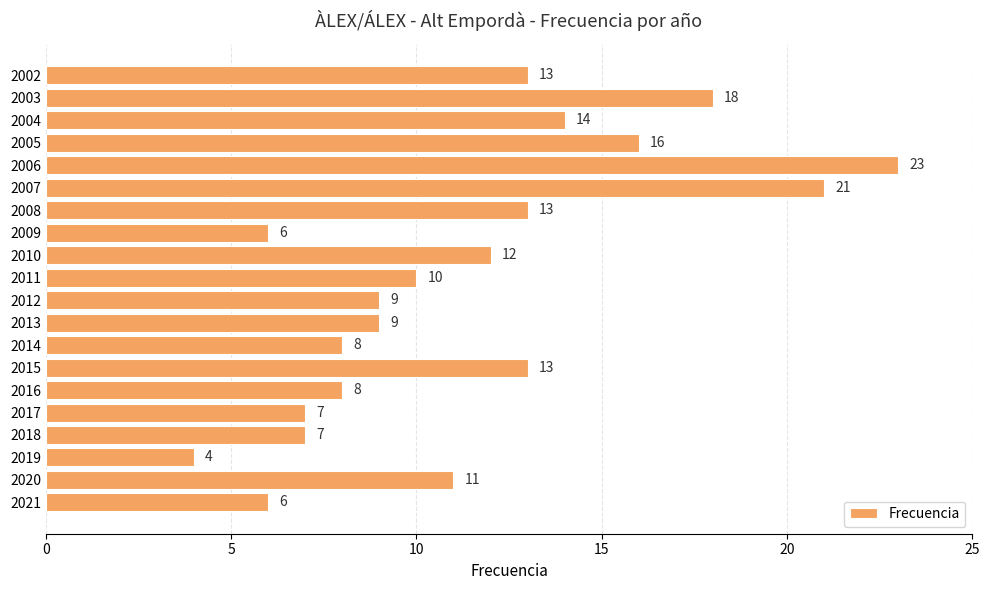

What is the ratio of the value at 2013 to the value at 2008?

0.7